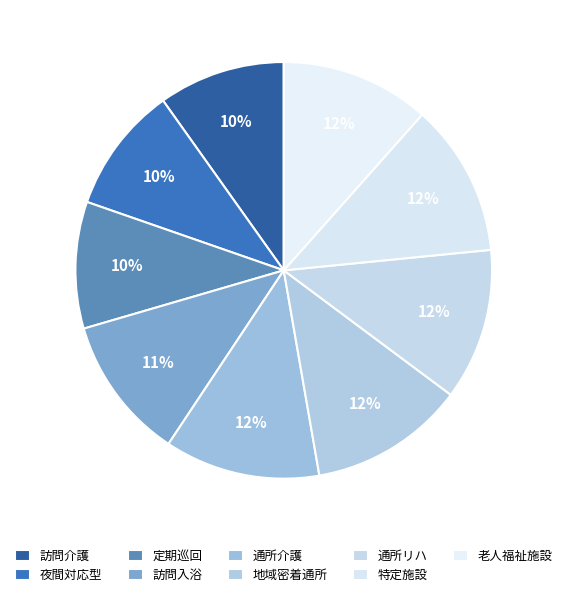

How many slices are in this pie chart?

9